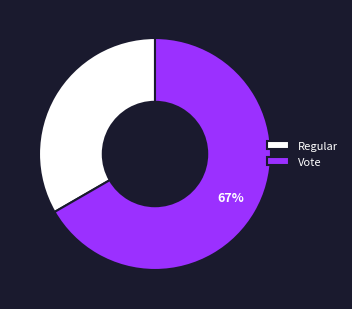

Which slice is the smallest?

Regular